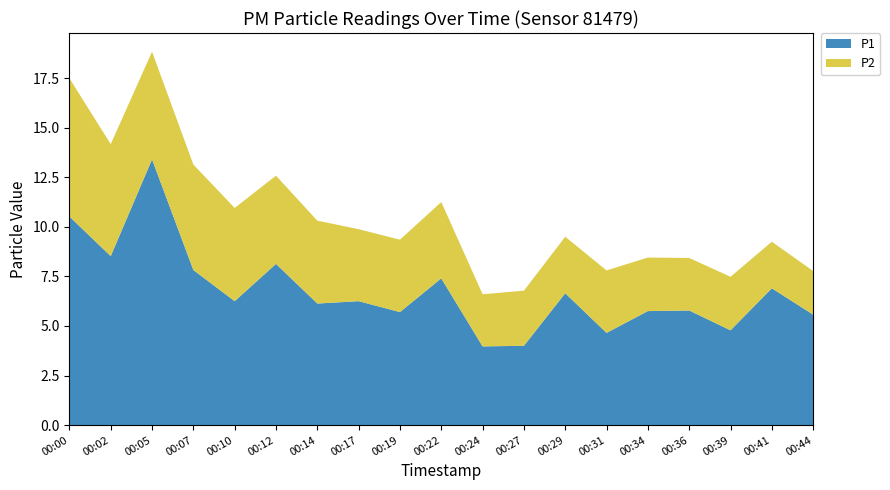

Reading right to left, what are all the values shown in this chart?

P1: 5.6	6.9	4.8	5.8	5.8	4.7	6.7	4.0	4.0	7.4	5.7	6.2	6.1	8.1	6.2	7.8	13.4	8.5	10.5
P2: 2.2	2.4	2.7	2.6	2.7	3.1	2.9	2.8	2.6	3.9	3.6	3.6	4.2	4.5	4.7	5.3	5.4	5.7	7.0